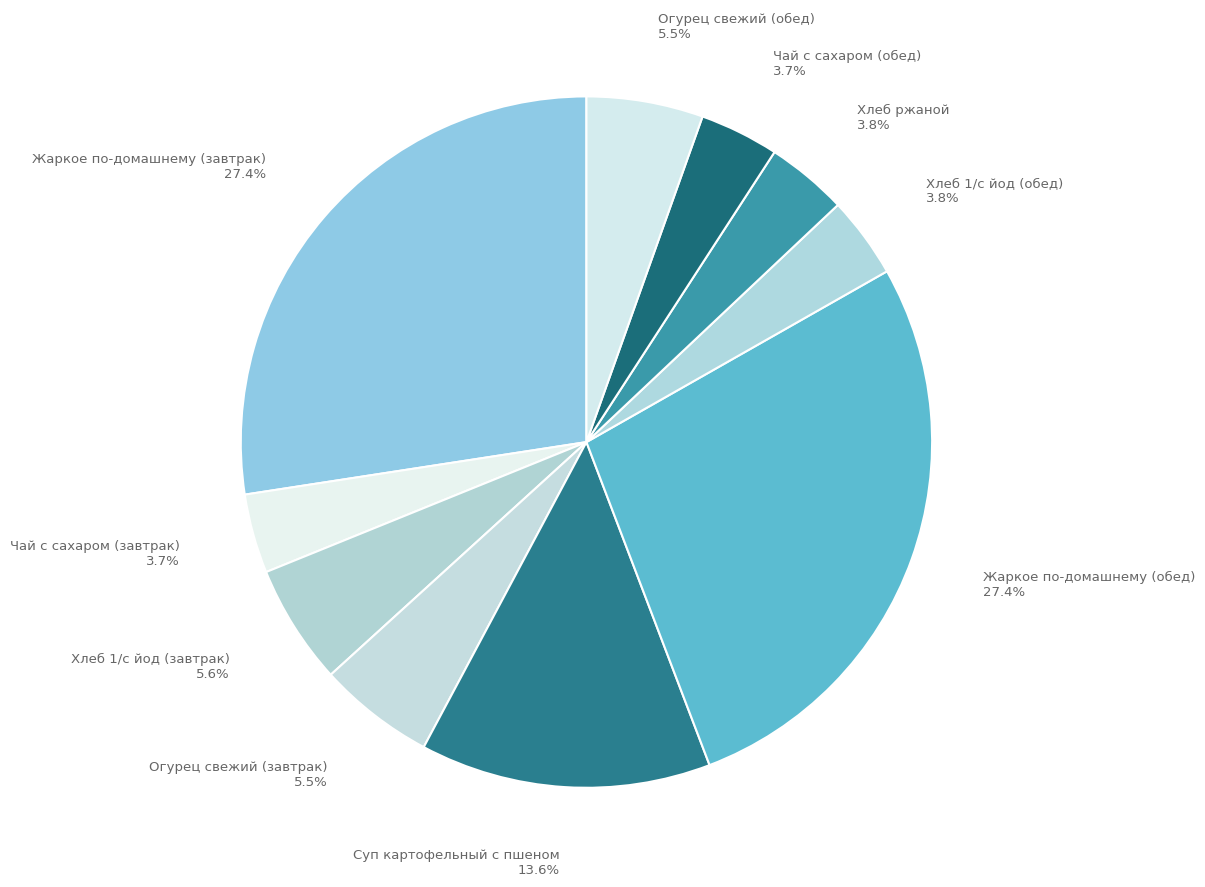

To the nearest percent, what is the combined percentage of Хлеб 1/с йод (обед) and Огурец свежий (завтрак)?

9%